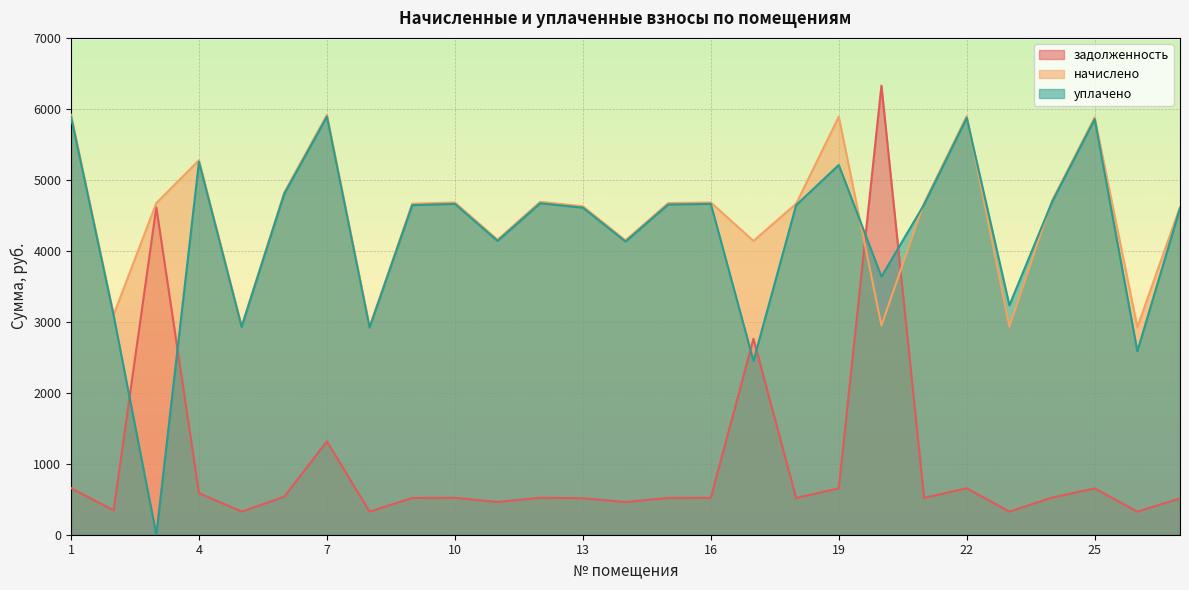

Is it true that задолженность equals 460.9 at 14?

True